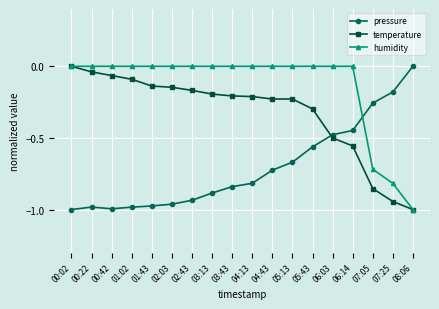

What is the label of the 7th point from the right?

05:13